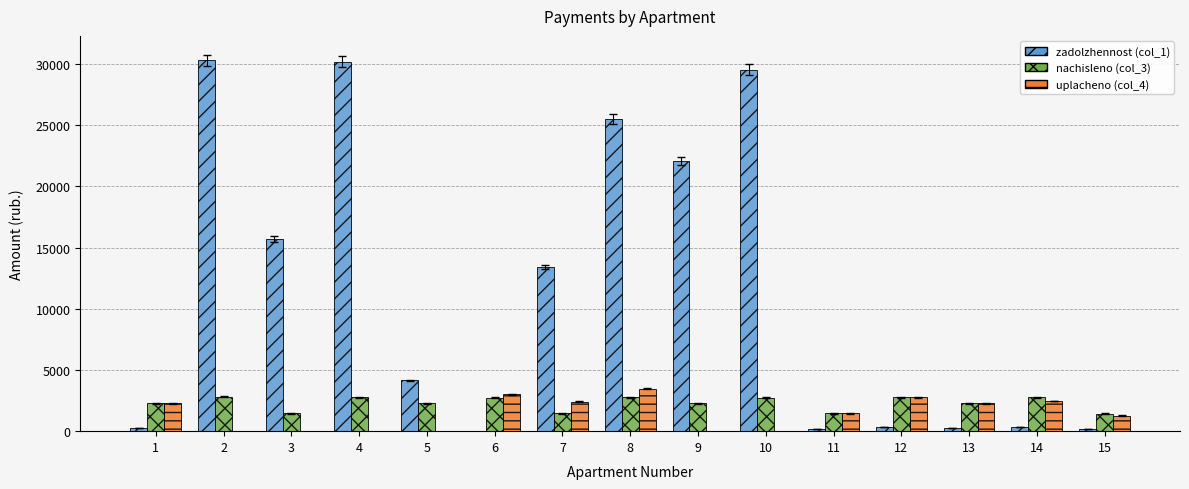

What is the average value of the uplacheno (col_4) series?

1429.2